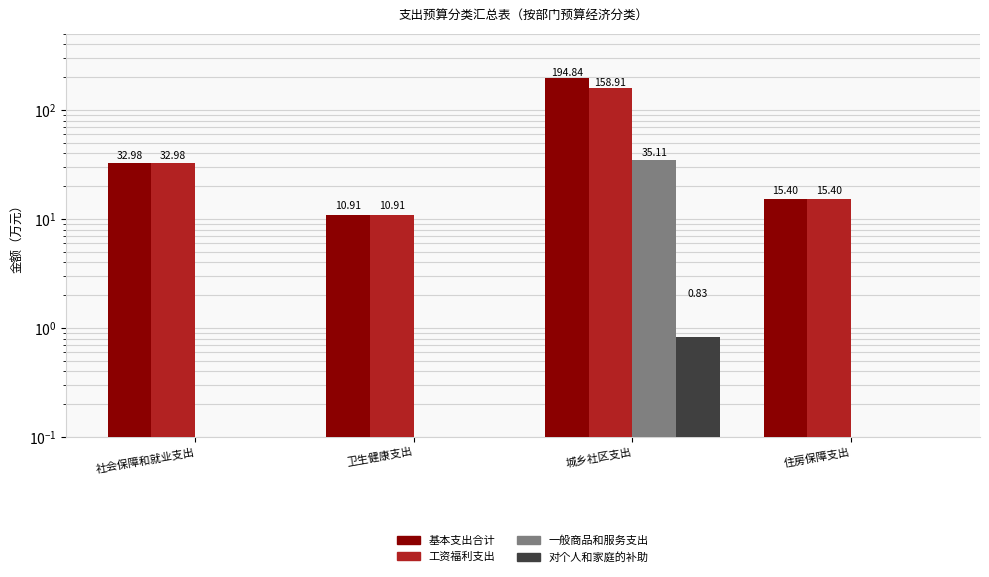

Reading right to left, extract all data points from this chart.

基本支出合计: 住房保障支出=15.4	城乡社区支出=194.8	卫生健康支出=10.9	社会保障和就业支出=33.0
工资福利支出: 住房保障支出=15.4	城乡社区支出=158.9	卫生健康支出=10.9	社会保障和就业支出=33.0
一般商品和服务支出: 住房保障支出=0.0	城乡社区支出=35.1	卫生健康支出=0.0	社会保障和就业支出=0.0
对个人和家庭的补助: 住房保障支出=0.0	城乡社区支出=0.8	卫生健康支出=0.0	社会保障和就业支出=0.0